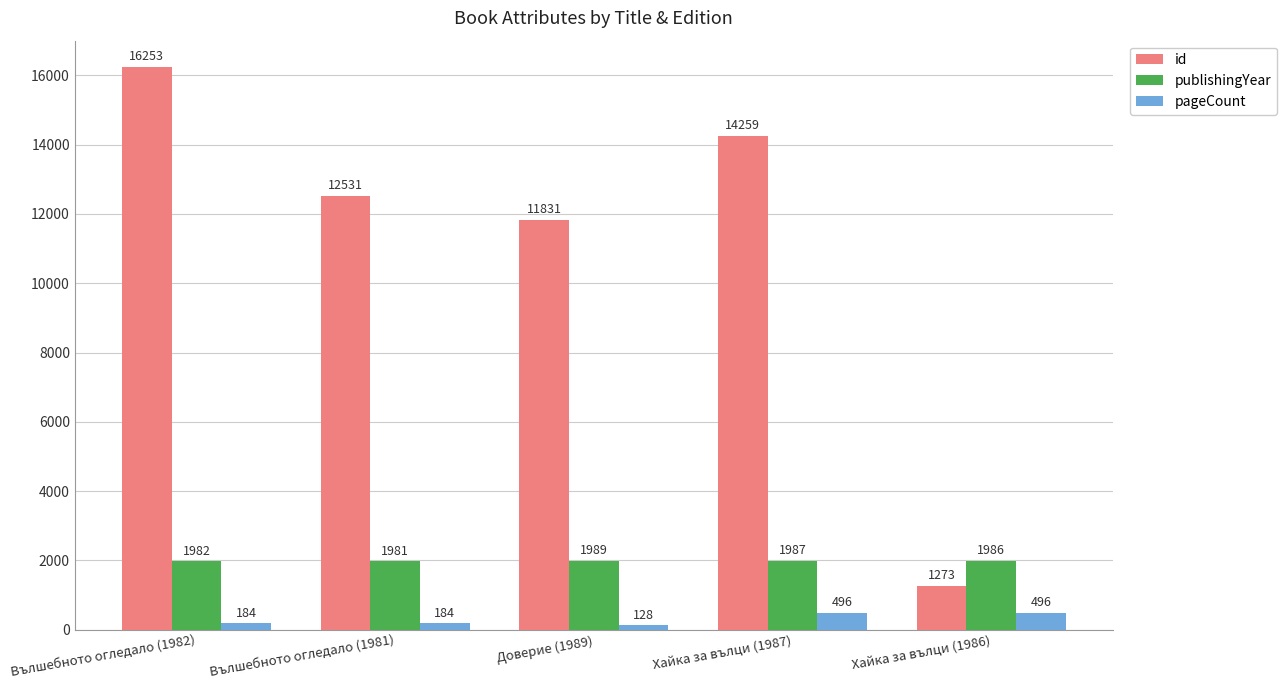

Reading right to left, extract all data points from this chart.

id: 1273	14259	11831	12531	16253
publishingYear: 1986	1987	1989	1981	1982
pageCount: 496	496	128	184	184